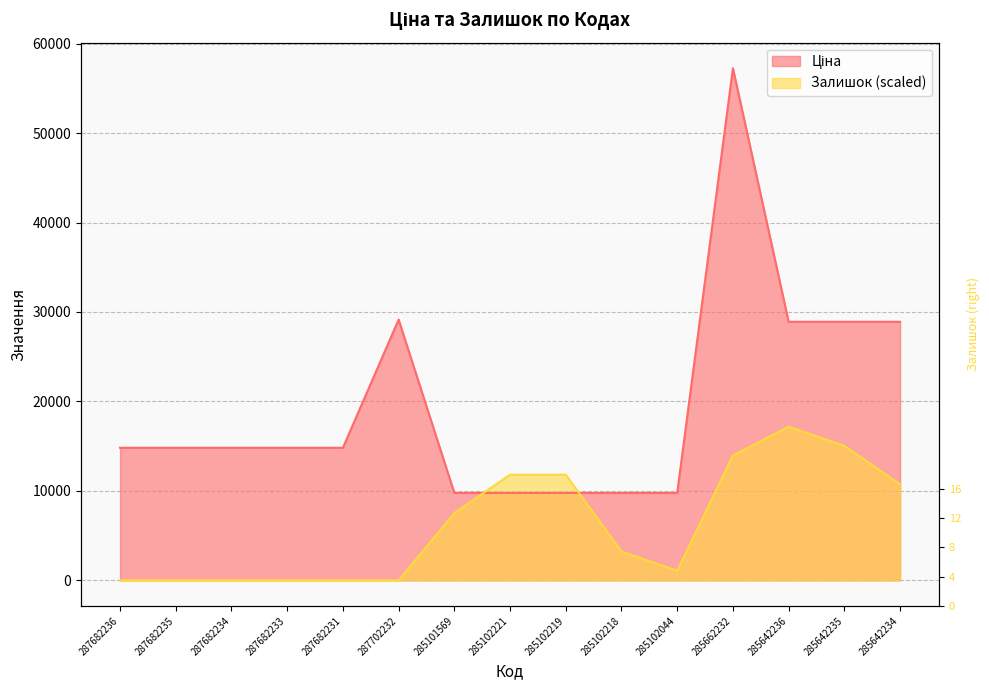

Between 287682234 and 285102221, which series saw the biggest shift?

Залишок